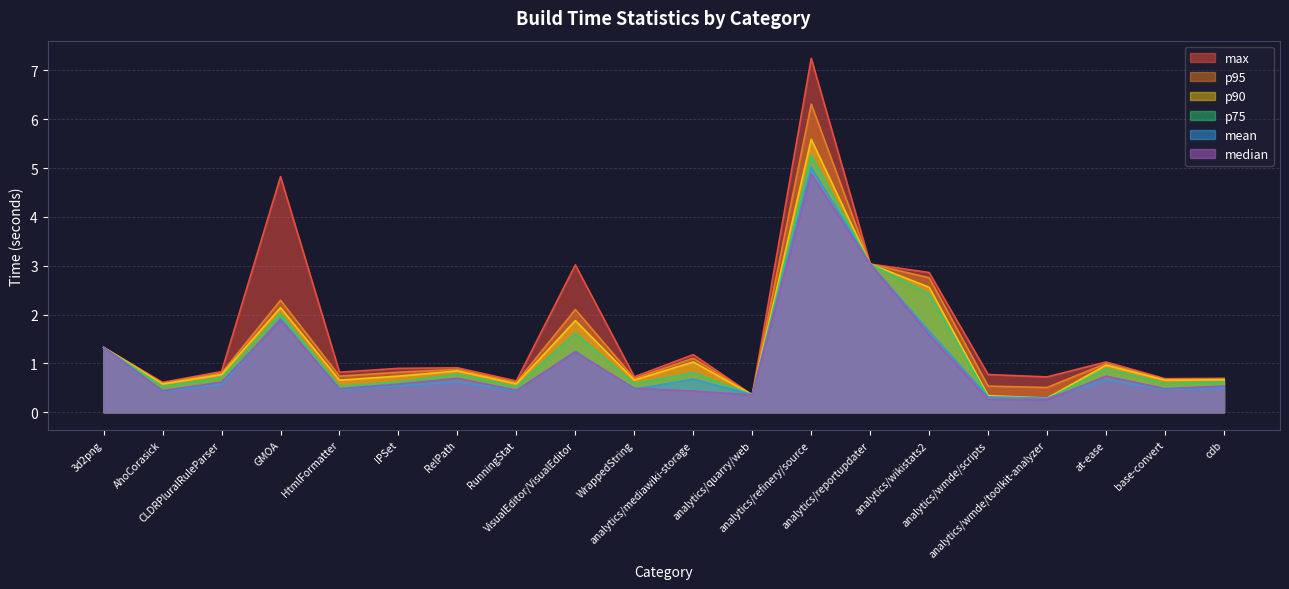

Does the chart have visible grid lines?

Yes